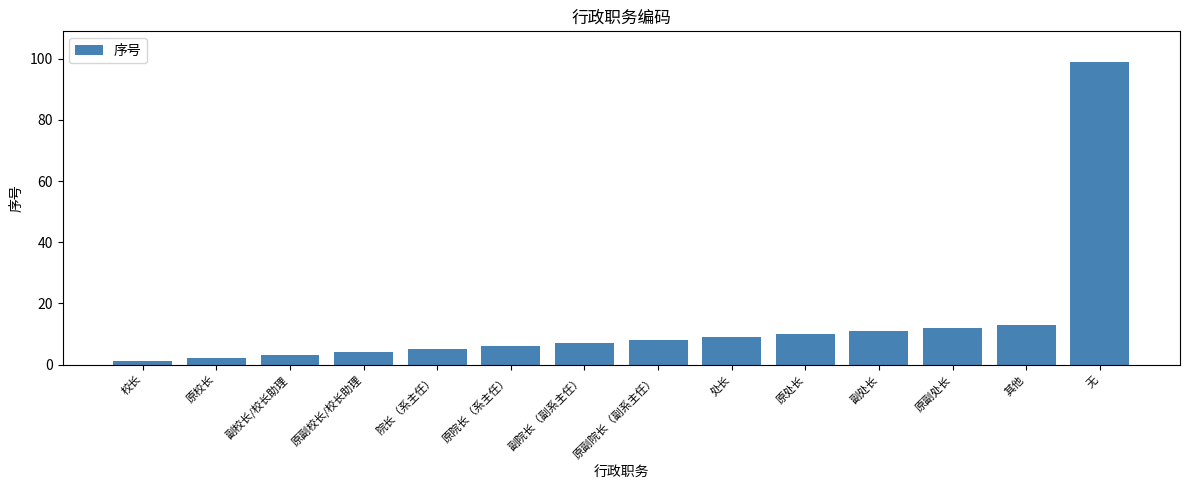

What is the maximum value shown in the chart?

99